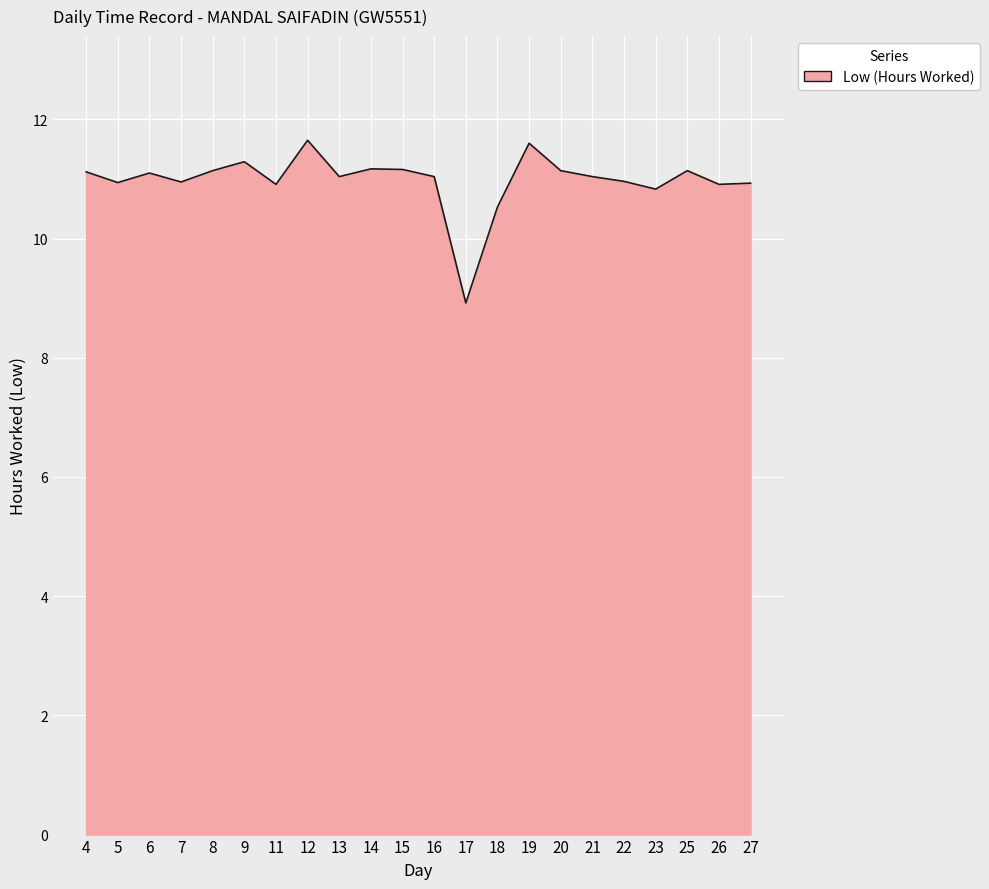

What is the greatest value displayed?

11.7